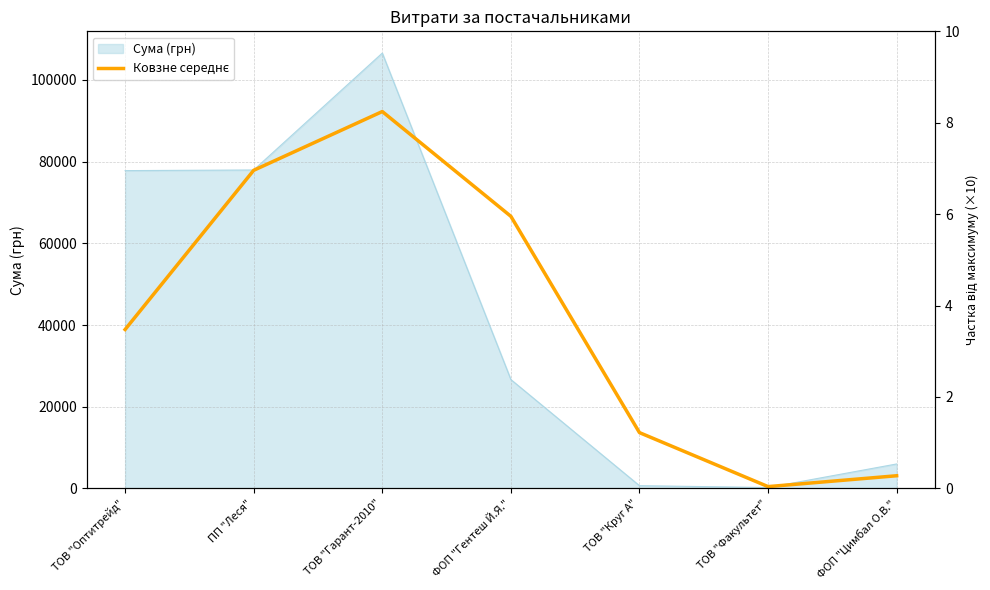

How many interior local peaks (higher than both neighbors) does the data have?

1